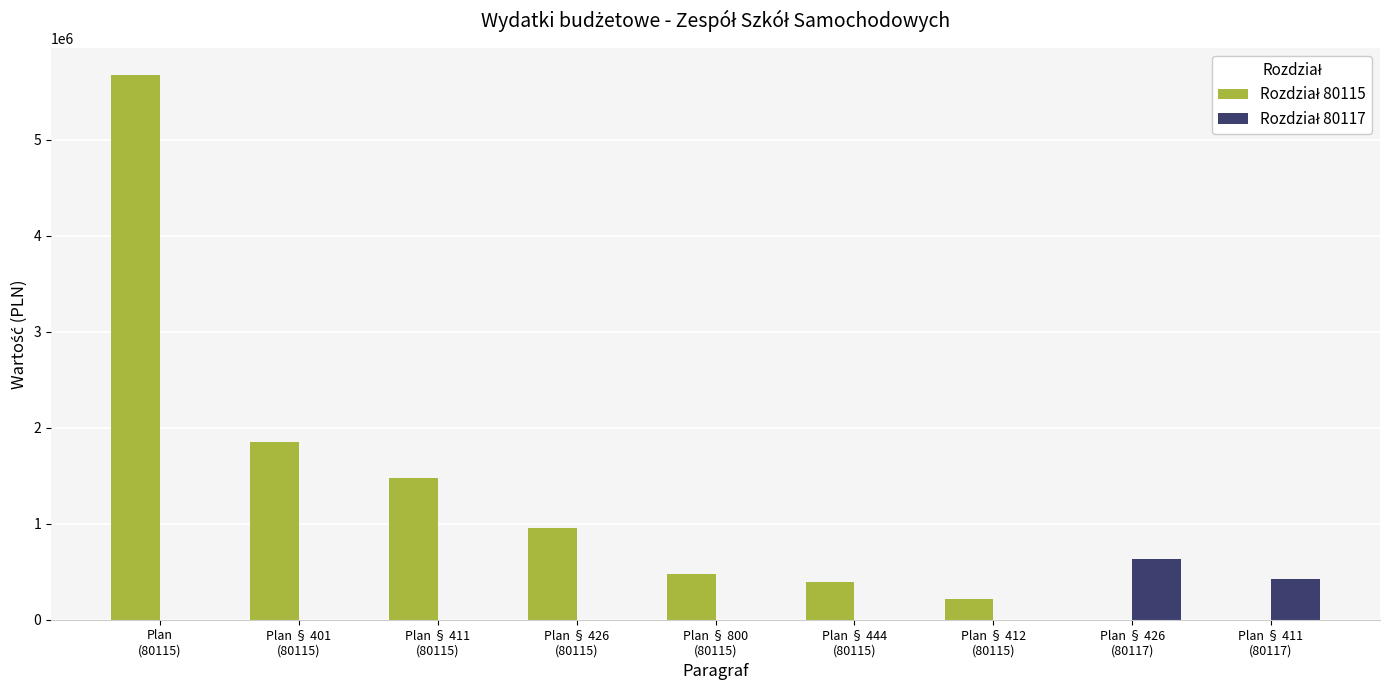

What is the maximum value shown in the chart?

5671174.3